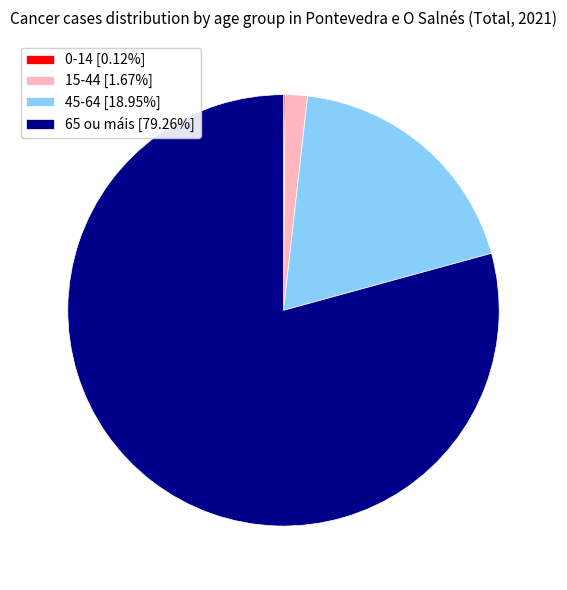

Is the sum of 15-44 [1.67%] and 45-64 [18.95%] greater than half?

No